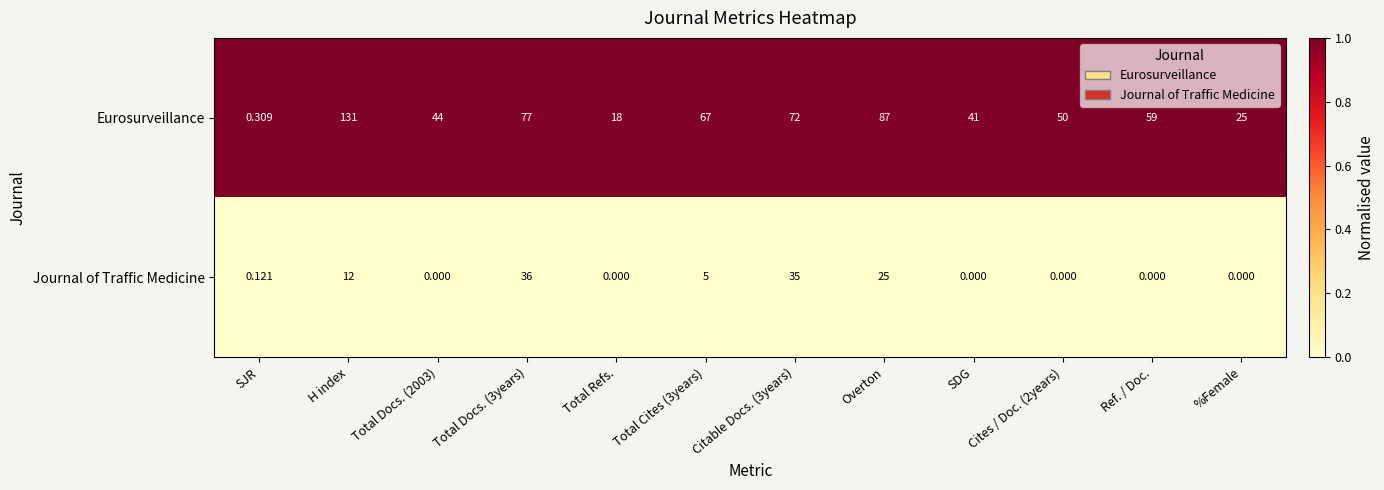

Rank the series at Citable Docs. (3years) from lowest to highest value.

Journal of Traffic Medicine, Eurosurveillance